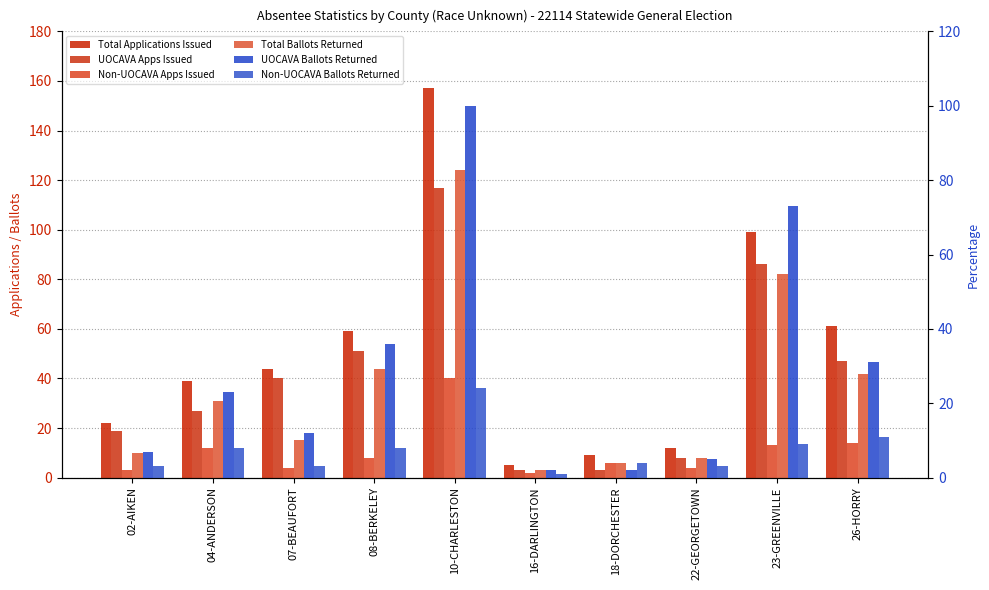

Rank the series at 16-DARLINGTON from highest to lowest value.

Total Applications Issued, UOCAVA Apps Issued, Total Ballots Returned, Non-UOCAVA Apps Issued, UOCAVA Ballots Returned, Non-UOCAVA Ballots Returned